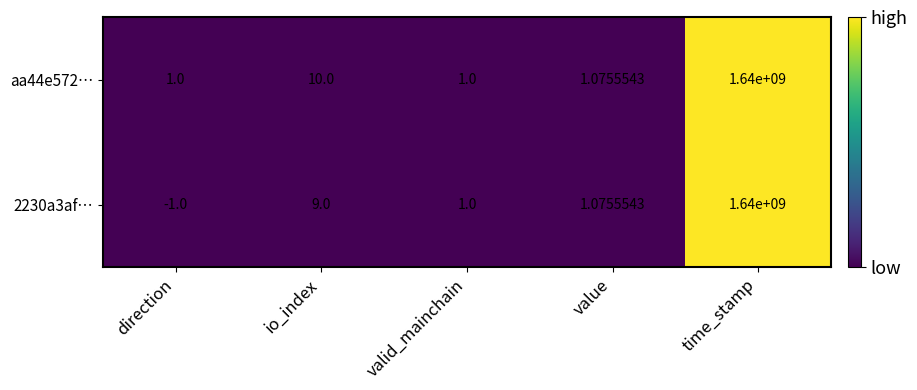

At which category is the sum across all series the highest?

time_stamp